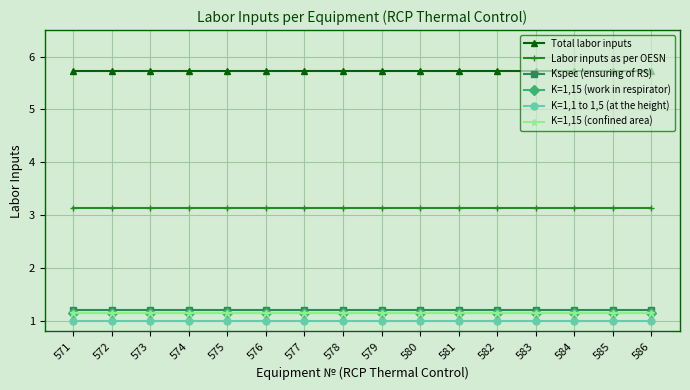

Rank the series by their maximum value, from lowest to highest.

K=1,1 to 1,5 (at the height), K=1,15 (work in respirator), K=1,15 (confined area), Kspec (ensuring of RS), Labor inputs as per OESN, Total labor inputs